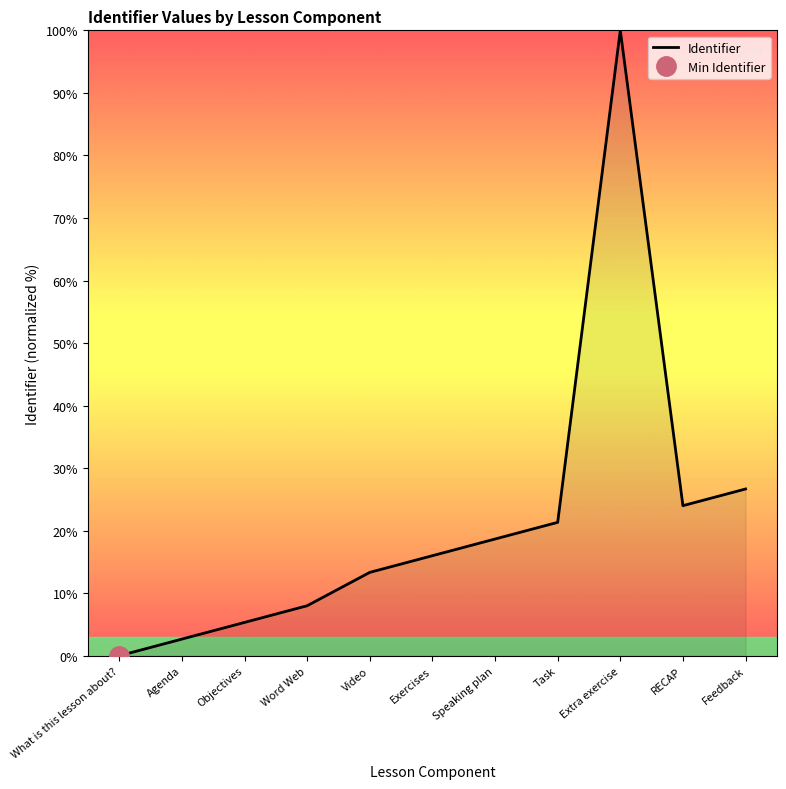

How many positive values are there?

10